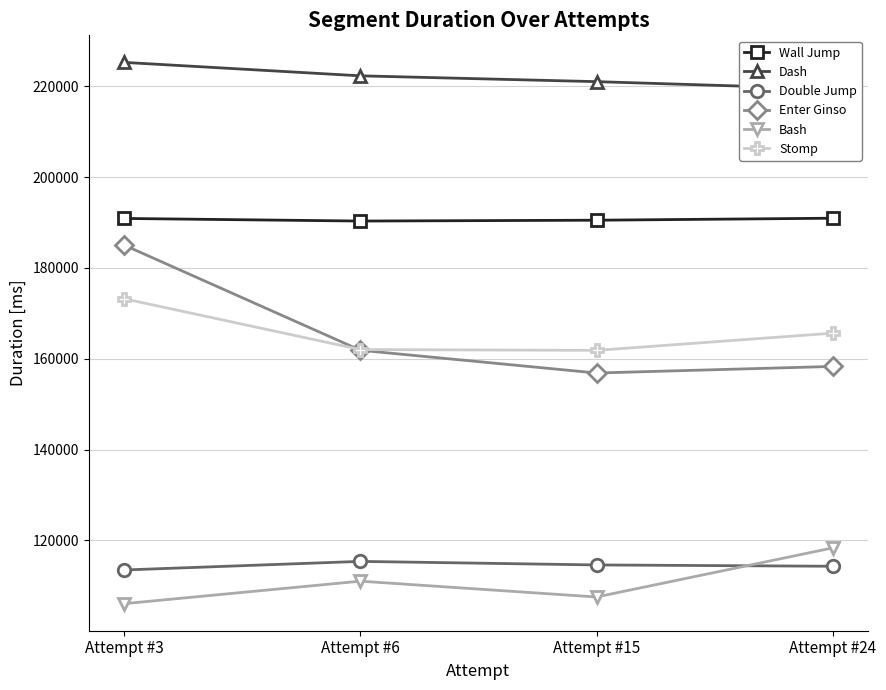

True or false: Double Jump and Wall Jump intersect in this chart.

False